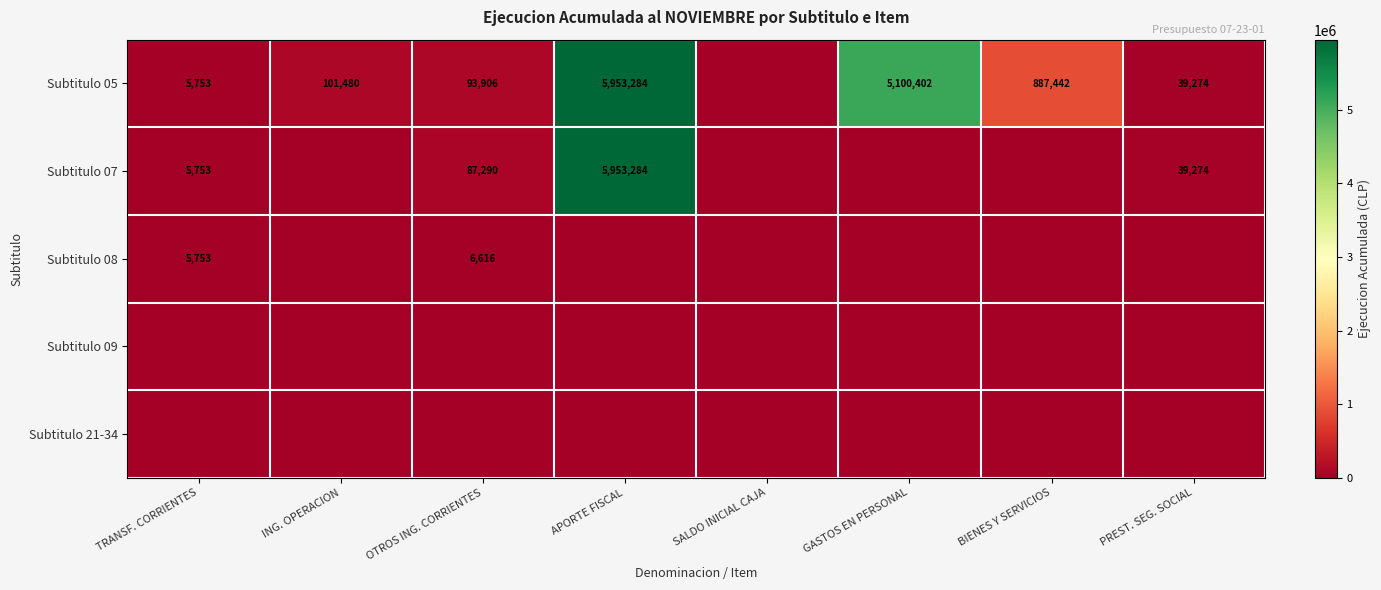

The value of Subtitulo 05 at GASTOS EN PERSONAL is 3514967. True or false?

False